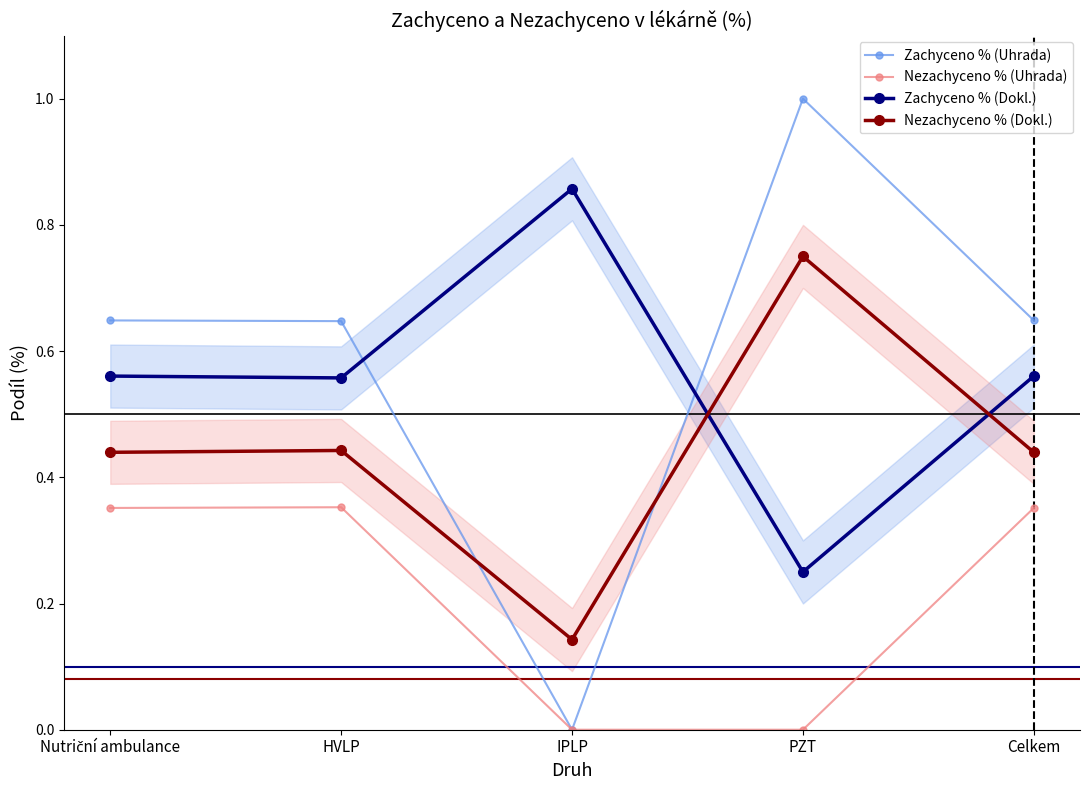

How many times do Zachyceno % (Uhrada) and Zachyceno % (Dokl.) cross each other?

2